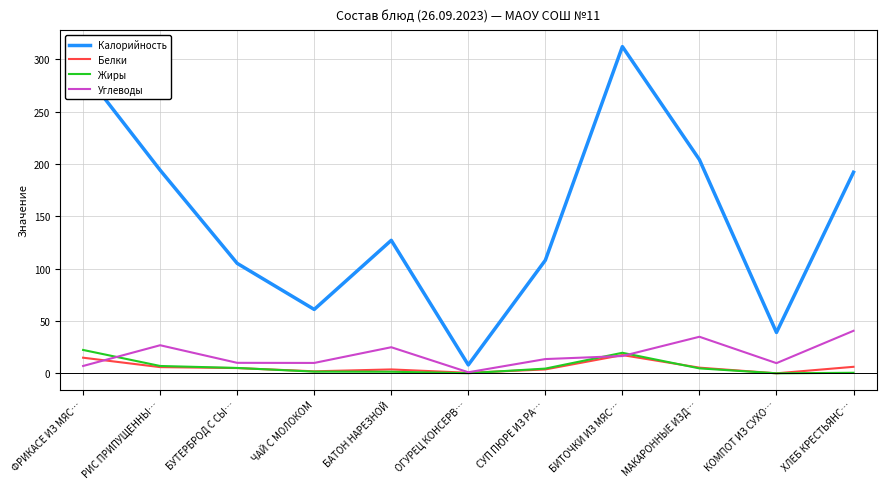

Between БИТОЧКИ ИЗ МЯС… and ХЛЕБ КРЕСТЬЯНС…, which series saw the biggest shift?

Калорийность